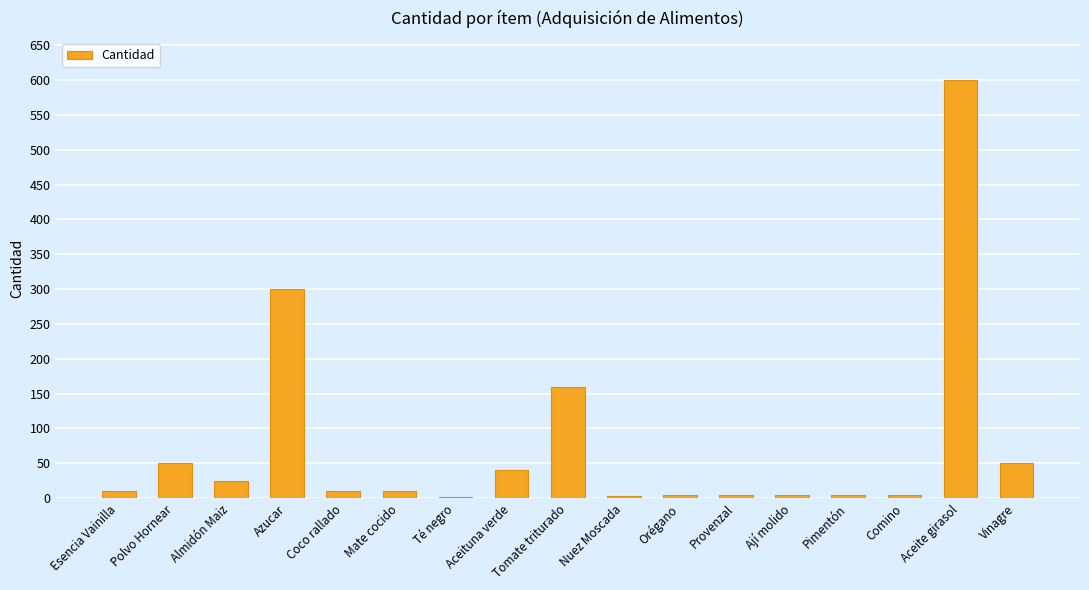

What position from the left is Aceite girasol?

16